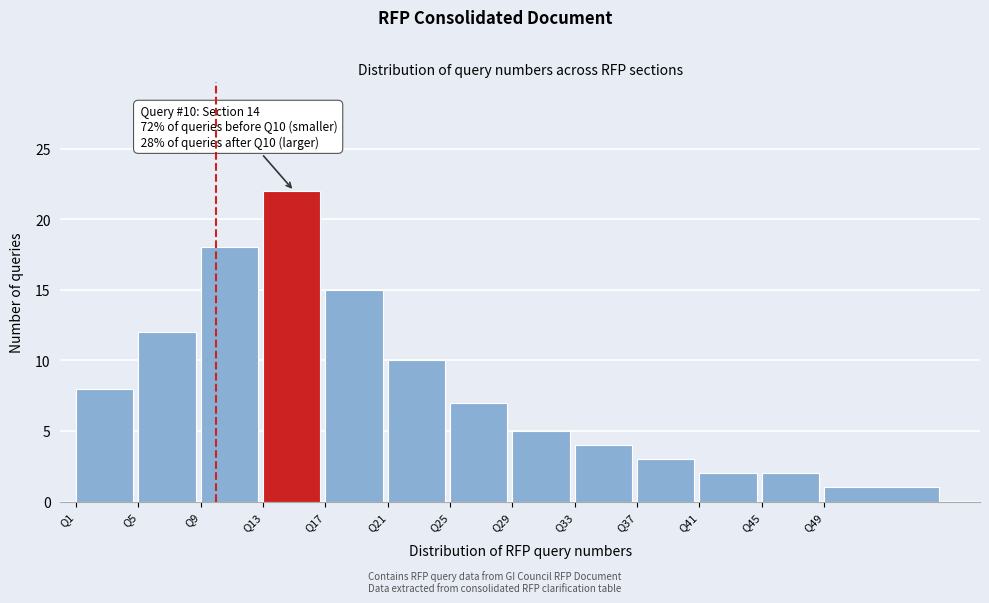

Reading left to right, list all the values displayed in this chart.

Q1=8	Q5=12	Q9=18	Q13=22	Q17=15	Q21=10	Q25=7	Q29=5	Q33=4	Q37=3	Q41=2	Q45=2	Q49=1